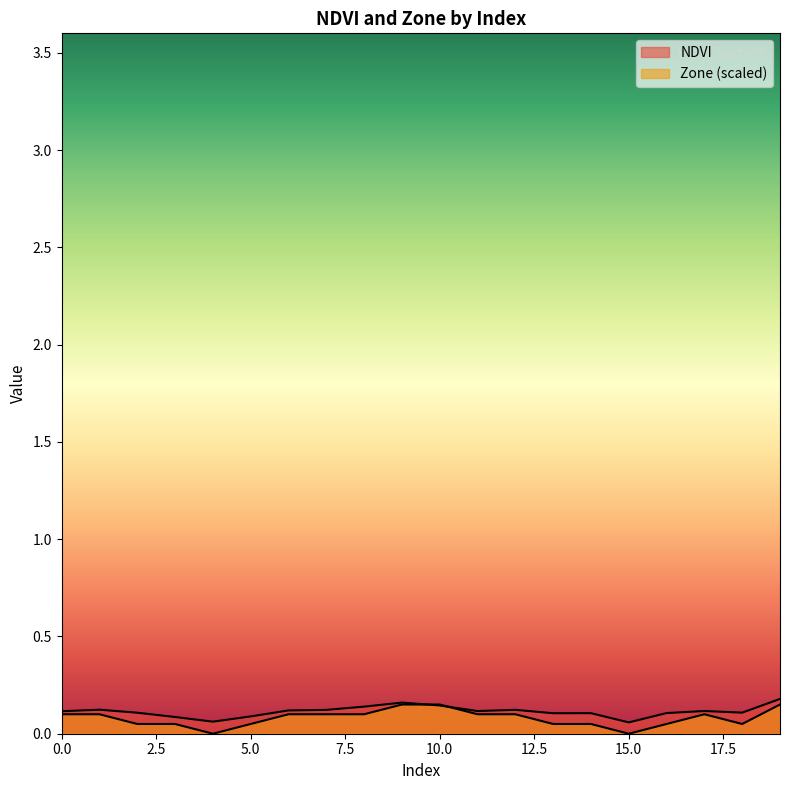

Which series has the largest total across all categories?

NDVI